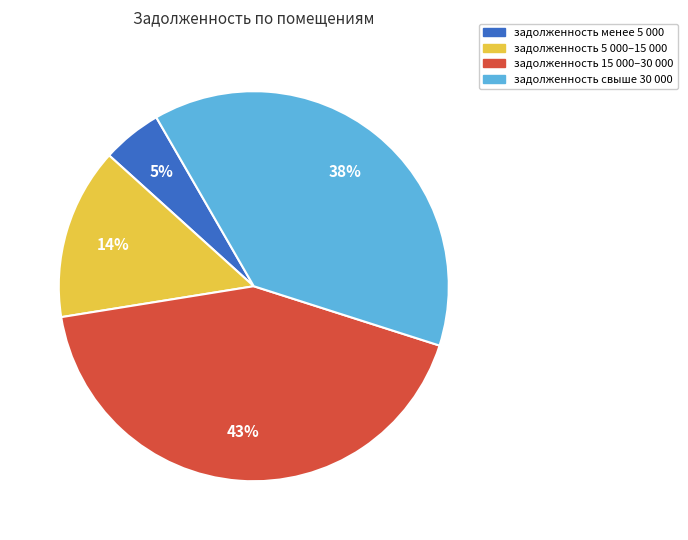

Is there any slice that represents more than half of the pie?

No